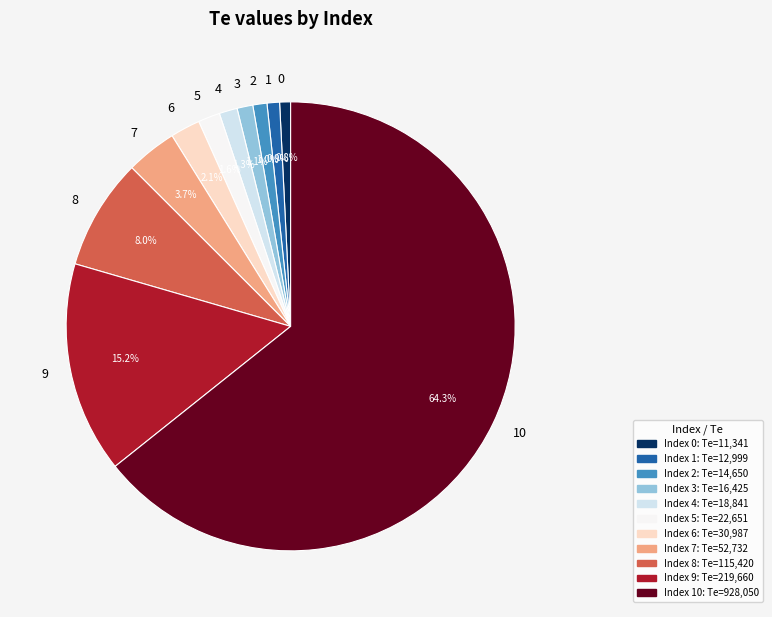

Which slice represents more than half of the pie?

10